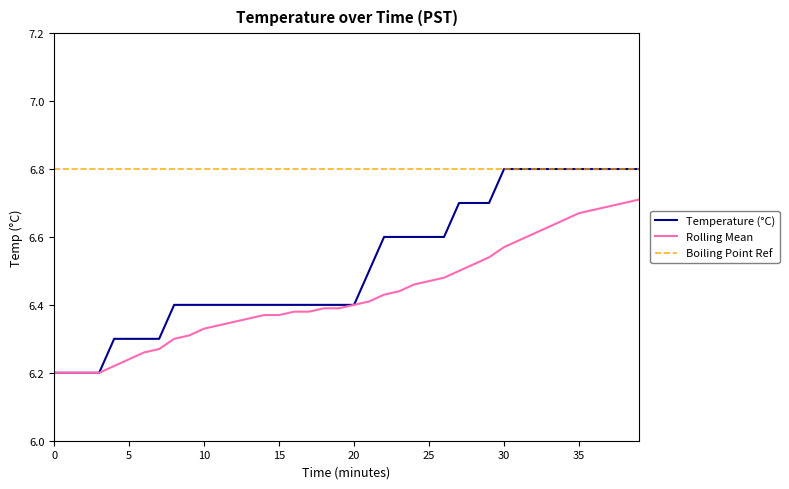

What are all the series names shown in the legend?

Temperature (°C), Rolling Mean, Boiling Point Ref